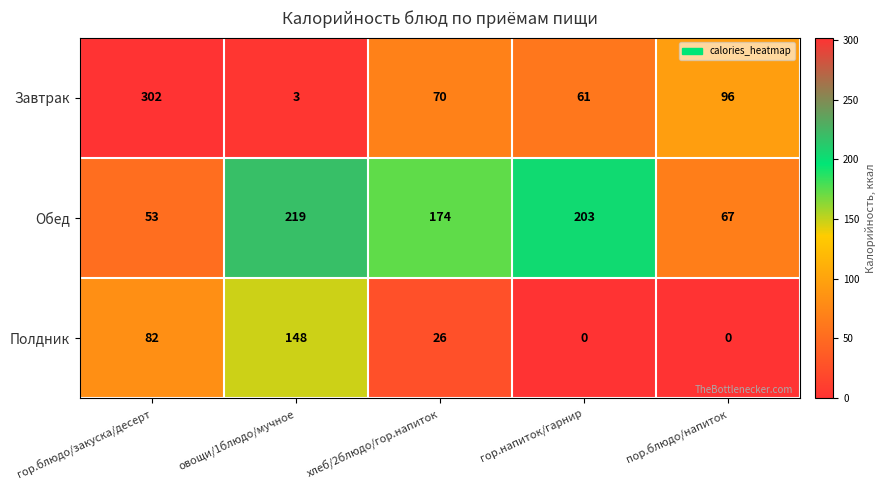

The Полдник series shows 82 at гор.блюдо/закуска/десерт. True or false?

True